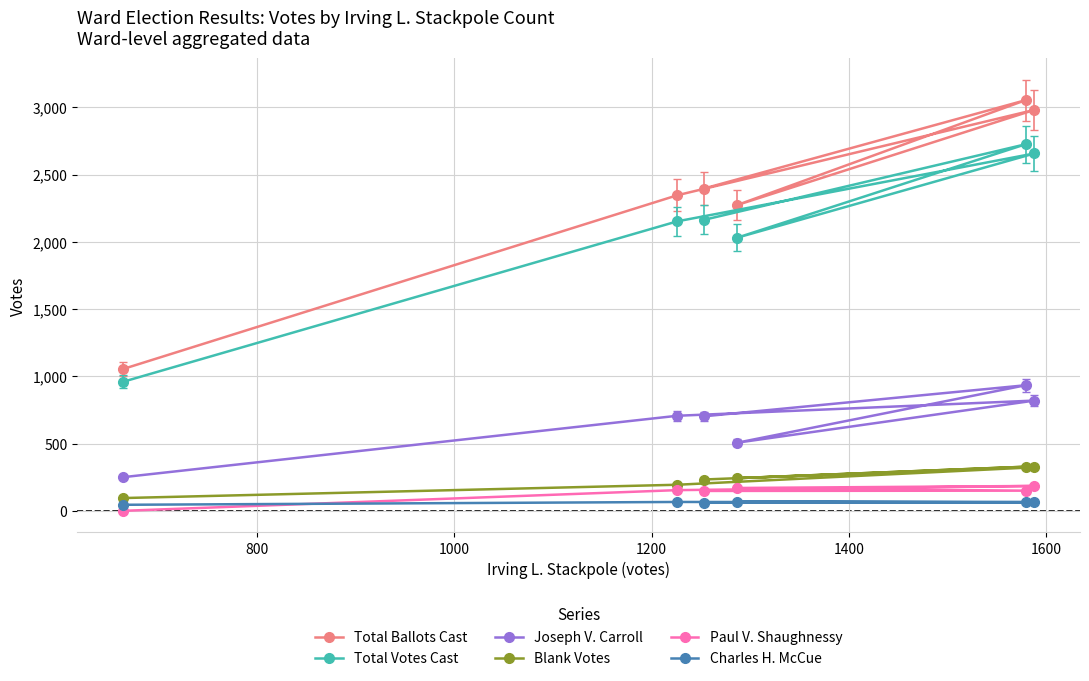

At how many categories does at least one series exceed 1571?

5